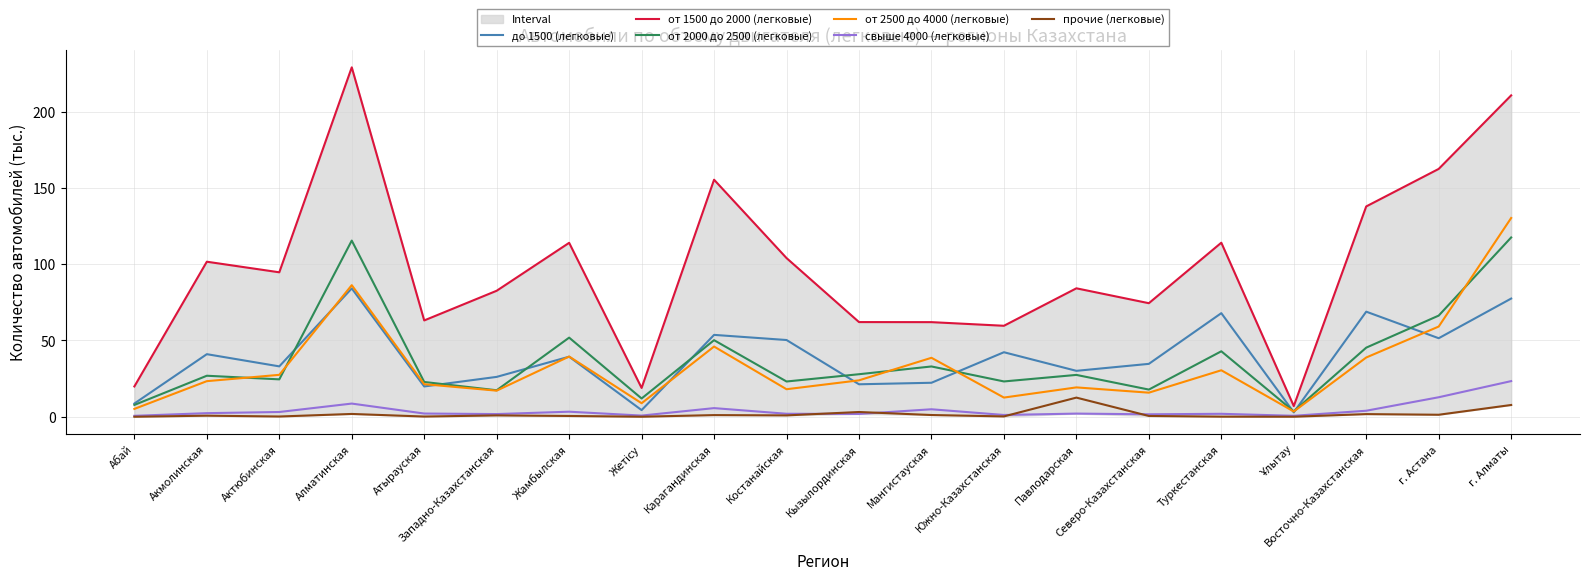

Reading left to right, extract all data points from this chart.

до 1500 (легковые): Абай=8.7	Акмолинская=41.0	Актюбинская=33.0	Алматинская=84.1	Атырауская=19.9	Западно-Казахстанская=26.1	Жамбылская=39.4	Жетісу=4.4	Карагандинская=53.7	Костанайская=50.3	Кызылординская=21.3	Мангистауская=22.3	Южно-Казахстанская=42.3	Павлодарская=30.1	Северо-Казахстанская=34.7	Туркестанская=67.9	Ұлытау=2.9	Восточно-Казахстанская=68.9	г. Астана=51.5	г. Алматы=77.5
от 1500 до 2000 (легковые): Абай=19.9	Акмолинская=101.6	Актюбинская=94.7	Алматинская=229.0	Атырауская=63.2	Западно-Казахстанская=82.6	Жамбылская=114.0	Жетісу=18.9	Карагандинская=155.4	Костанайская=104.0	Кызылординская=62.1	Мангистауская=62.0	Южно-Казахстанская=59.6	Павлодарская=84.2	Северо-Казахстанская=74.4	Туркестанская=114.1	Ұлытау=7.0	Восточно-Казахстанская=137.9	г. Астана=162.5	г. Алматы=210.7
от 2000 до 2500 (легковые): Абай=7.8	Акмолинская=26.9	Актюбинская=24.5	Алматинская=115.5	Атырауская=22.8	Западно-Казахстанская=17.4	Жамбылская=51.9	Жетісу=12.0	Карагандинская=50.2	Костанайская=23.1	Кызылординская=27.9	Мангистауская=33.0	Южно-Казахстанская=23.2	Павлодарская=27.4	Северо-Казахстанская=17.8	Туркестанская=42.9	Ұлытау=3.5	Восточно-Казахстанская=45.3	г. Астана=66.3	г. Алматы=117.5
от 2500 до 4000 (легковые): Абай=5.2	Акмолинская=23.4	Актюбинская=27.5	Алматинская=86.3	Атырауская=21.4	Западно-Казахстанская=17.1	Жамбылская=39.5	Жетісу=8.9	Карагандинская=46.0	Костанайская=18.1	Кызылординская=23.9	Мангистауская=38.7	Южно-Казахстанская=12.6	Павлодарская=19.3	Северо-Казахстанская=15.8	Туркестанская=30.5	Ұлытау=3.5	Восточно-Казахстанская=38.9	г. Астана=59.1	г. Алматы=130.3
свыше 4000 (легковые): Абай=0.6	Акмолинская=2.4	Актюбинская=3.1	Алматинская=8.7	Атырауская=2.1	Западно-Казахстанская=1.8	Жамбылская=3.3	Жетісу=0.8	Карагандинская=5.7	Костанайская=2.0	Кызылординская=1.9	Мангистауская=4.9	Южно-Казахстанская=1.2	Павлодарская=2.1	Северо-Казахстанская=1.6	Туркестанская=1.9	Ұлытау=0.6	Восточно-Казахстанская=4.0	г. Астана=12.8	г. Алматы=23.4
прочие (легковые): Абай=0.0	Акмолинская=0.7	Актюбинская=0.2	Алматинская=1.9	Атырауская=0.2	Западно-Казахстанская=0.9	Жамбылская=0.5	Жетісу=0.0	Карагандинская=1.1	Костанайская=0.9	Кызылординская=3.1	Мангистауская=1.2	Южно-Казахстанская=0.2	Павлодарская=12.6	Северо-Казахстанская=0.5	Туркестанская=0.1	Ұлытау=0.0	Восточно-Казахстанская=1.8	г. Астана=1.3	г. Алматы=7.7